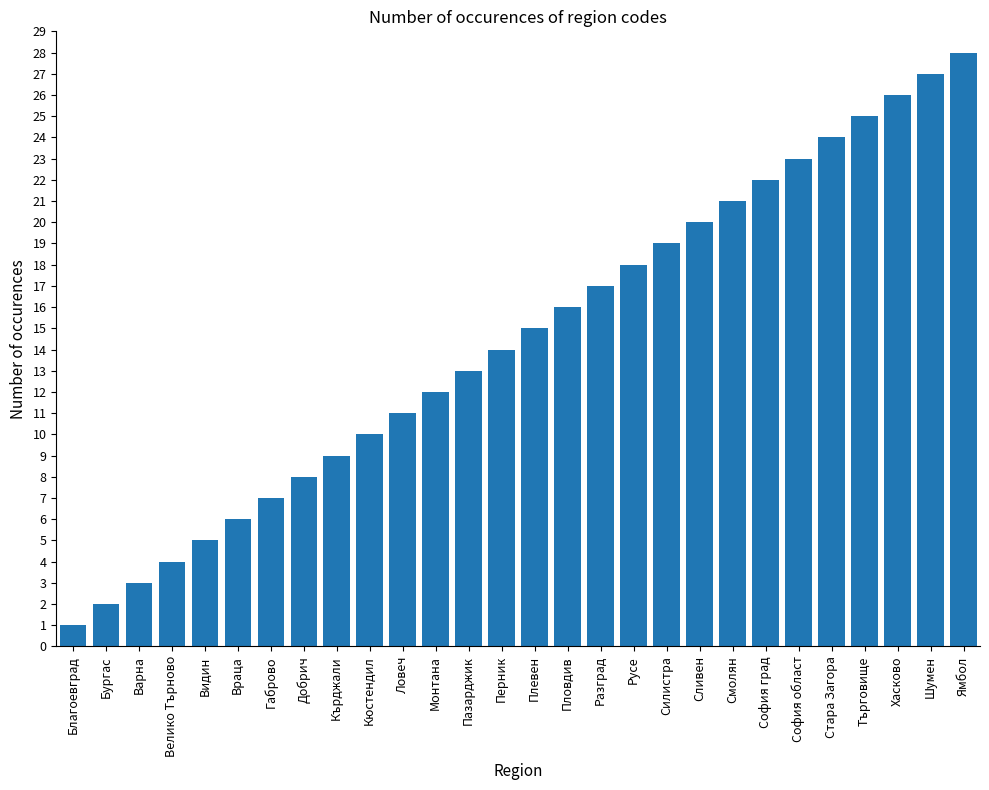

Between Сливен and Стара Загора, which is larger?

Стара Загора